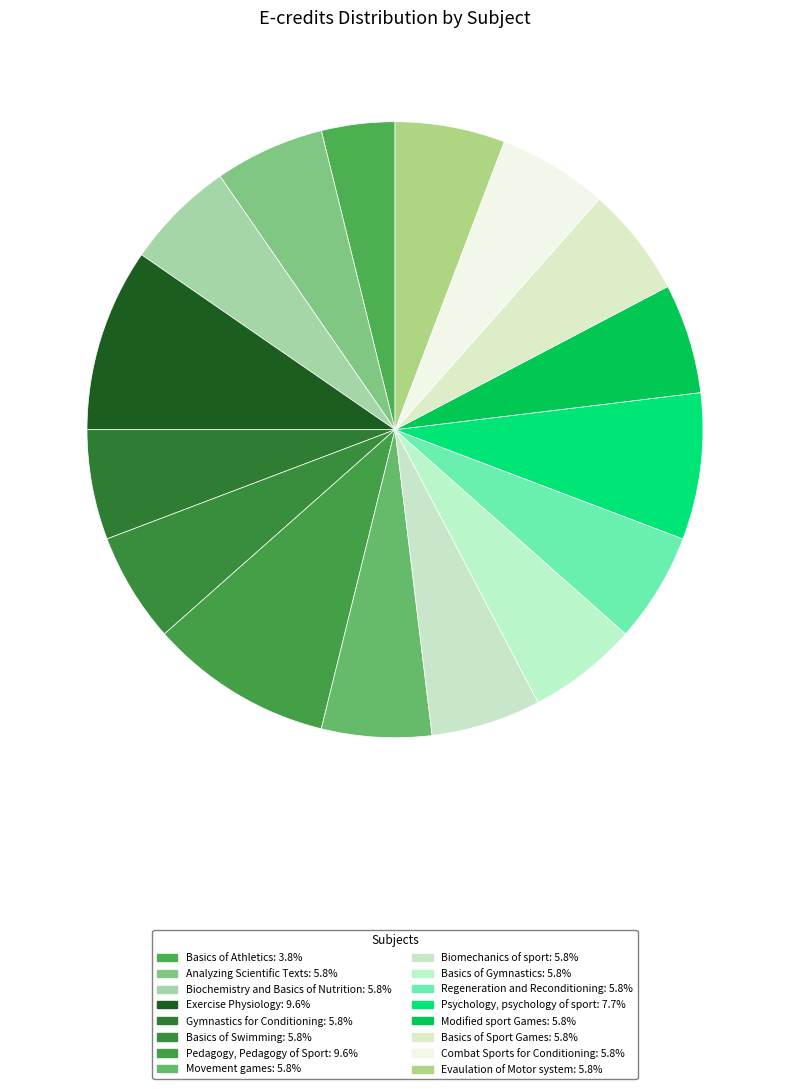

To the nearest percent, what portion does Combat Sports for Conditioning represent?

6%